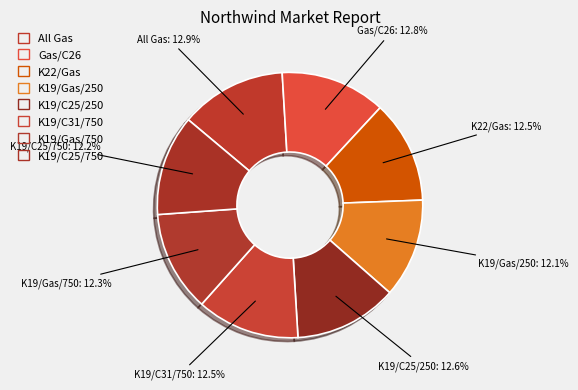

How many slices are in this pie chart?

8